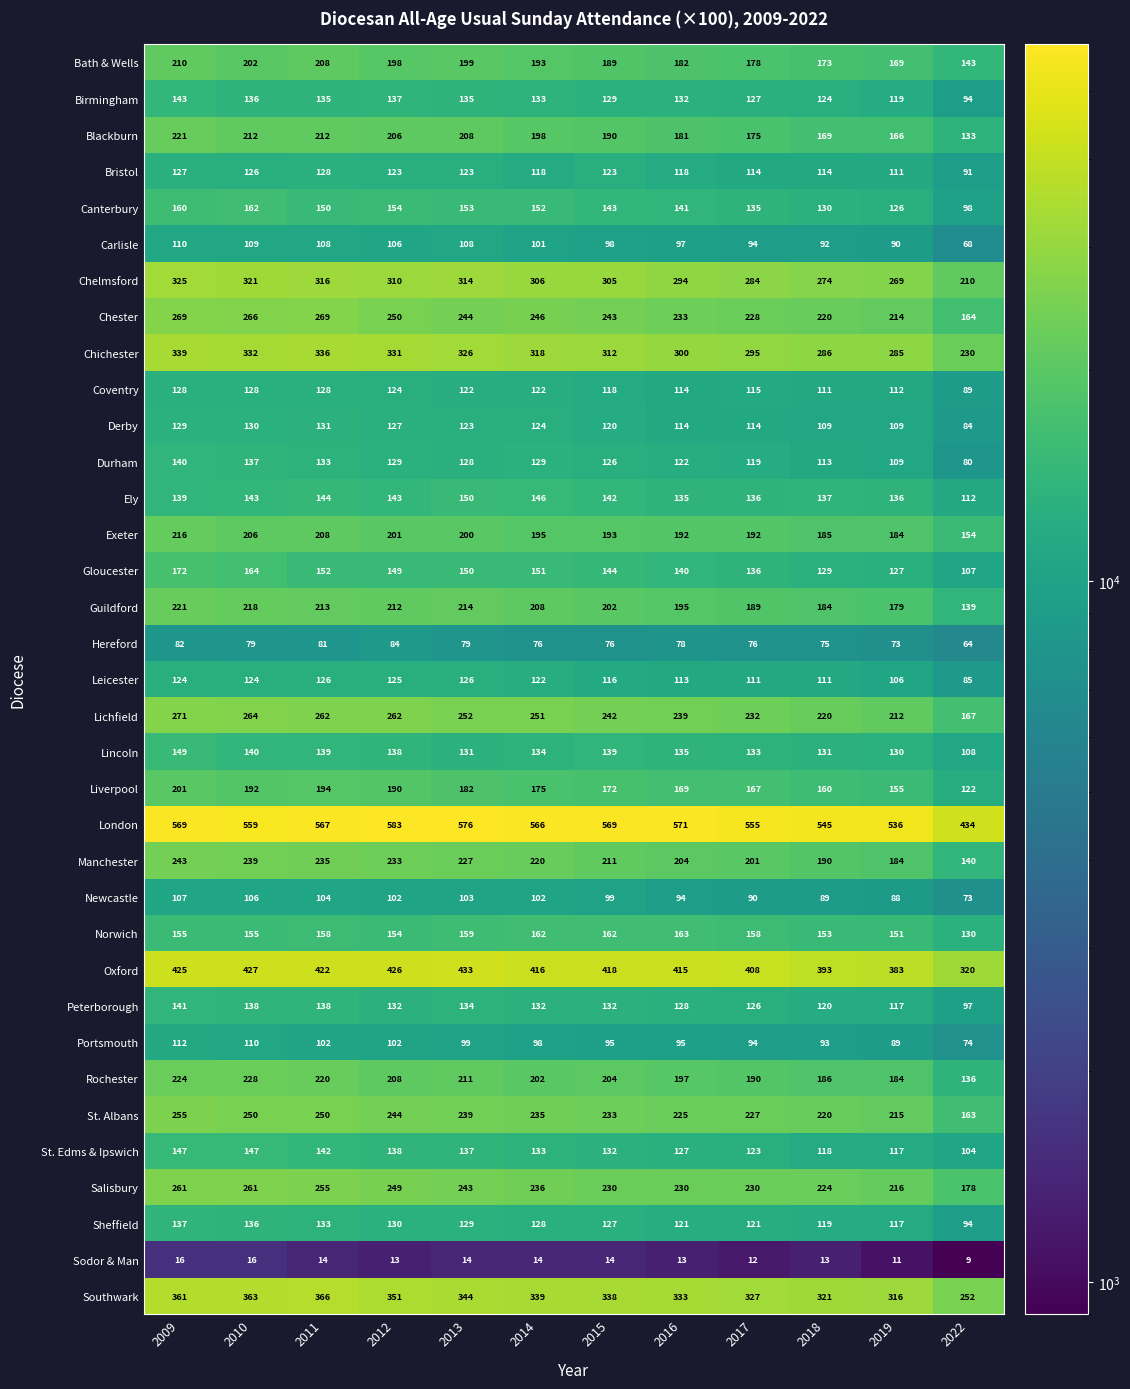

Read the Salisbury value at 2012.

249